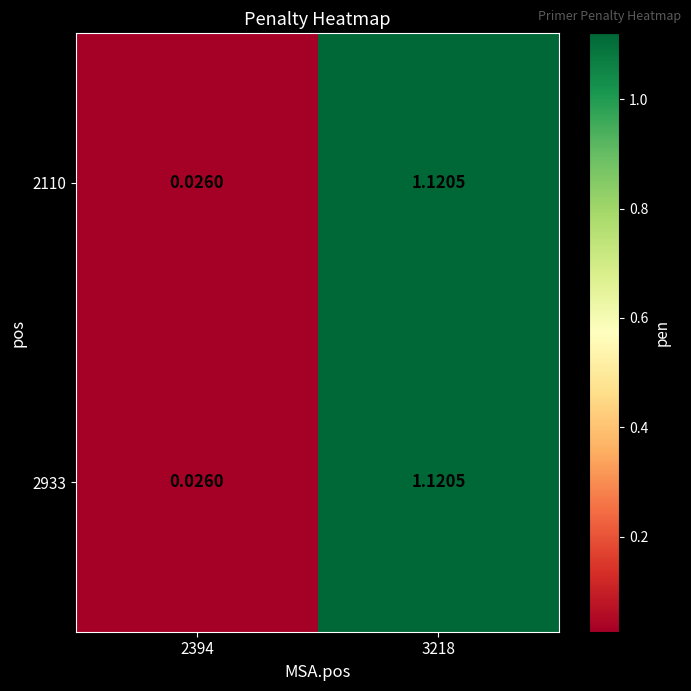

How many values in the 2933 series exceed 1?

1